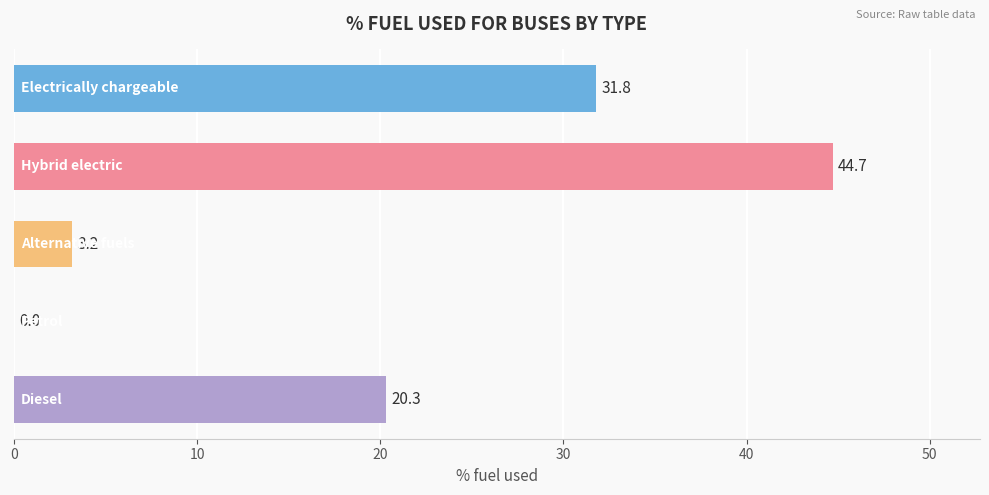

What is the greatest value displayed?

44.7